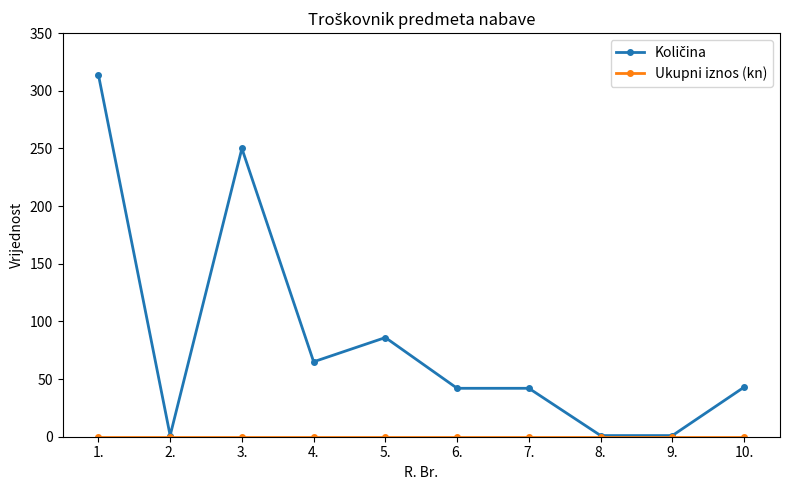

What position from the left is 10.?

10